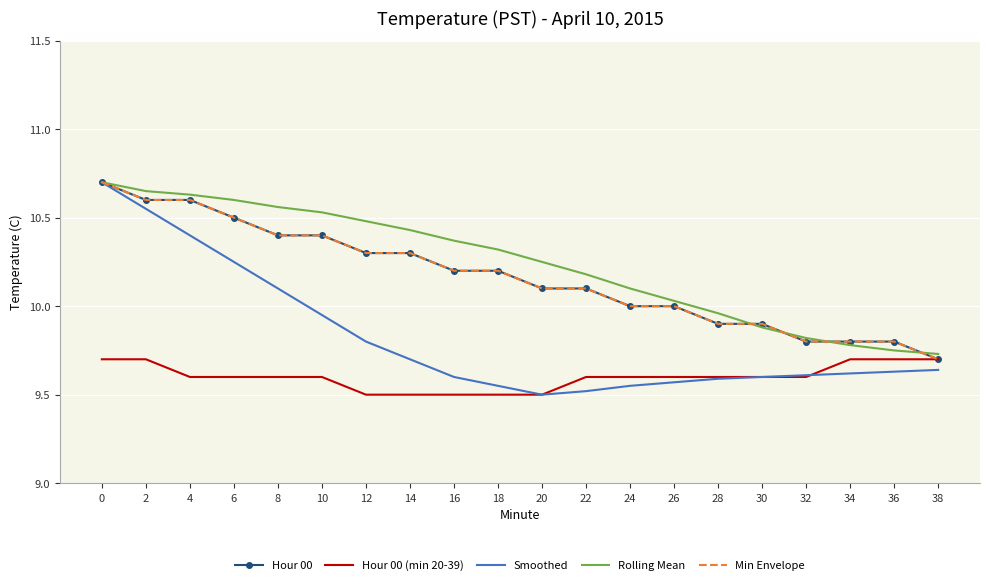

What is the difference between the highest and lowest values at 0?

1.0